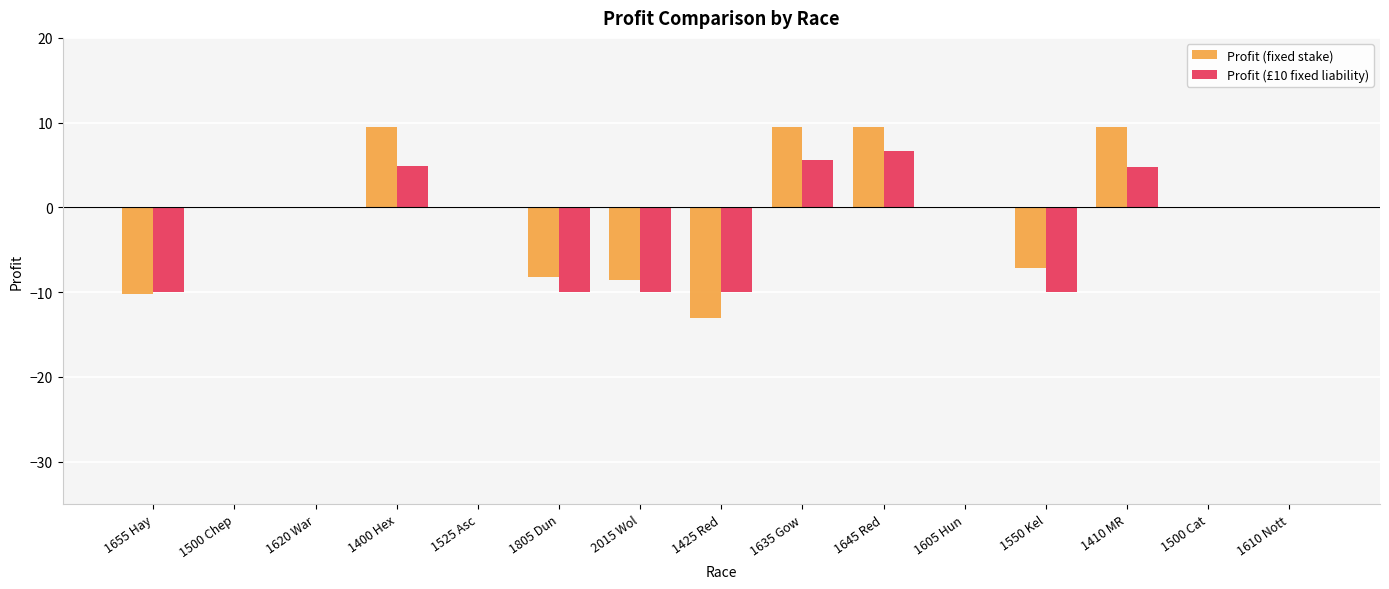

What is the sum of the Profit (£10 fixed liability) values at 1610 Nott and 1655 Hay?

-10.0